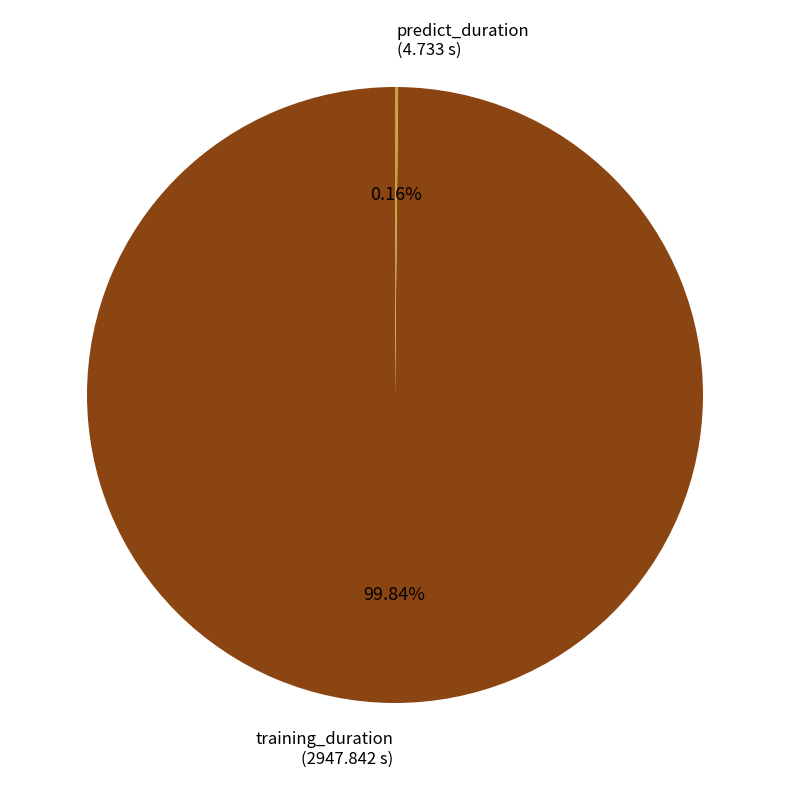

Does any single category account for the majority?

Yes